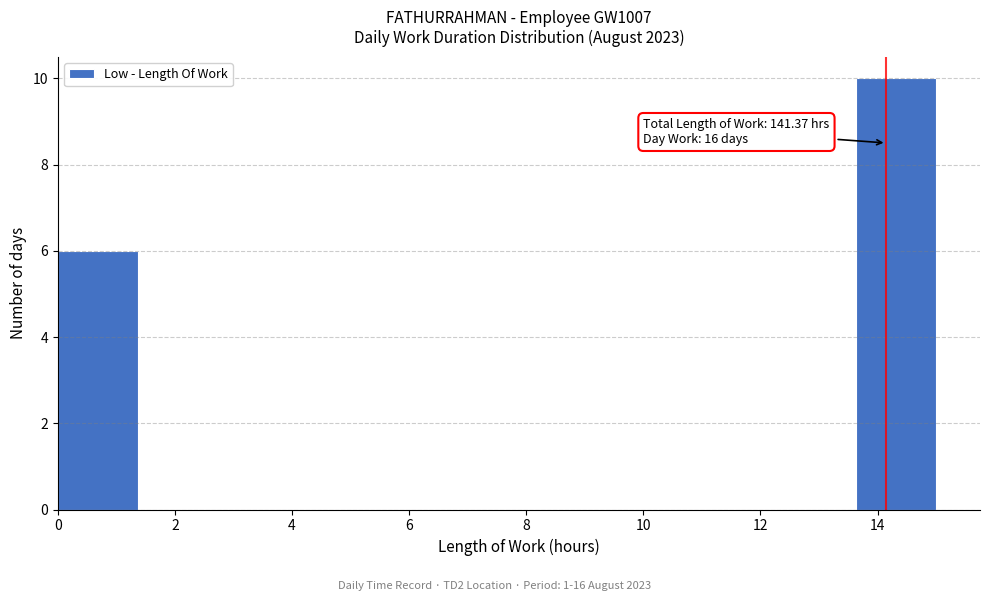

Over which range of the x-axis is the bar tallest?

13.6 to 15.0